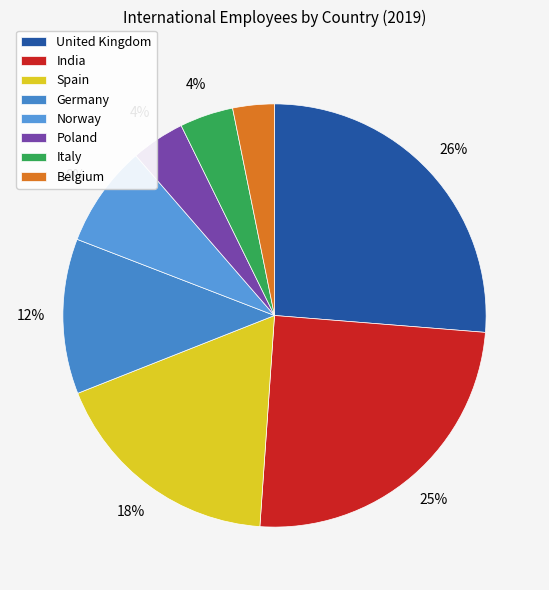

How many segments does this pie chart have?

8